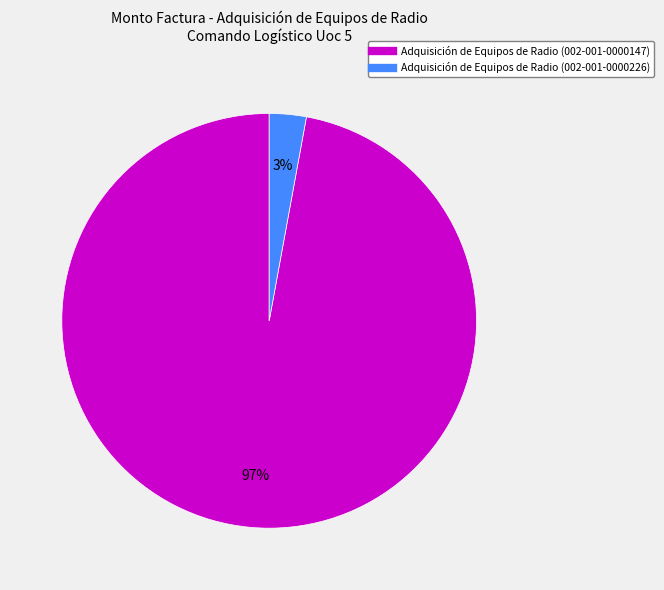

To the nearest percent, what is the difference between the largest and smallest slice percentages?

94%